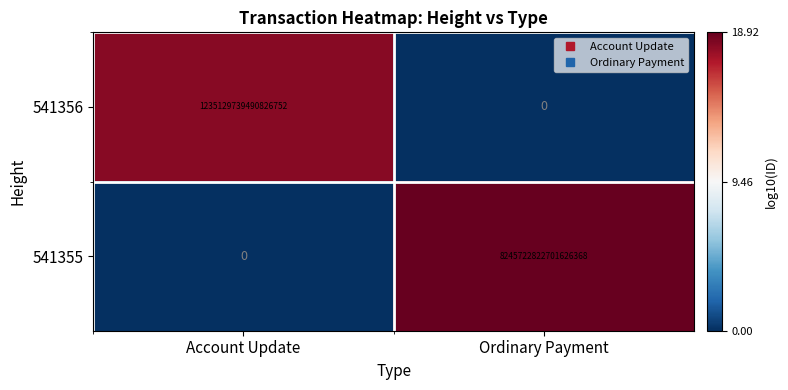

Rank the series by their maximum value, from lowest to highest.

541356, 541355